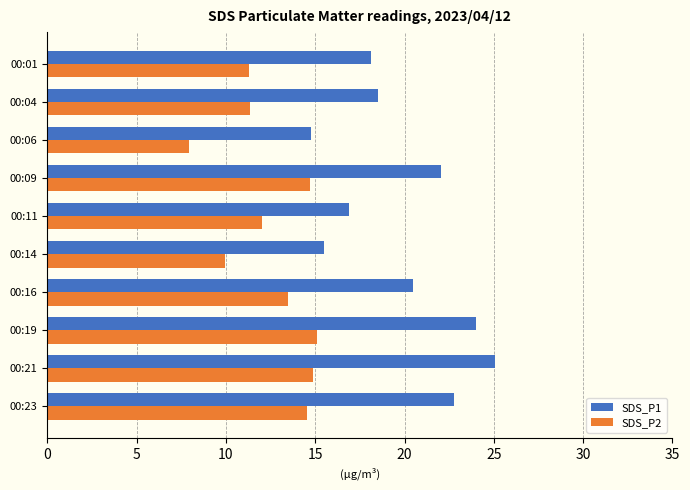

How many data points does each series have?

10